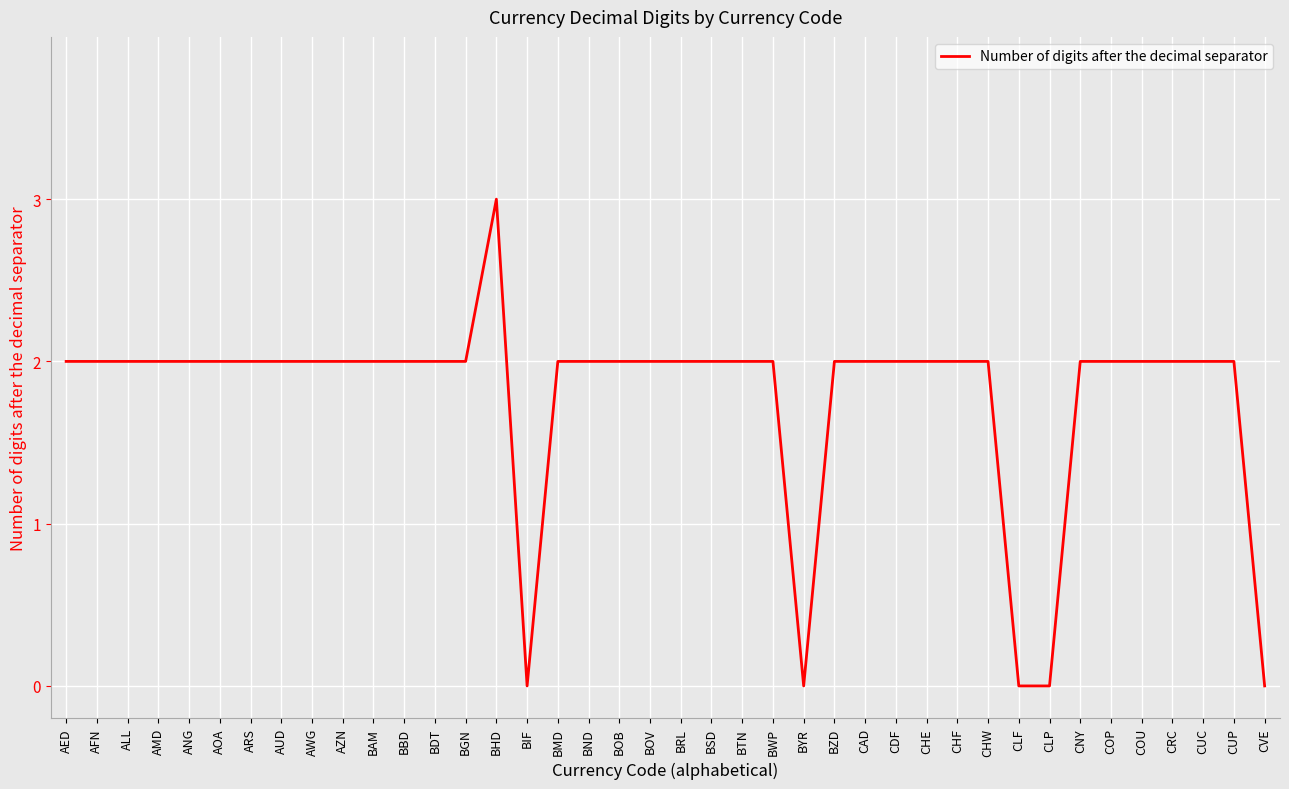

Reading left to right, extract all data points from this chart.

AED=2	AFN=2	ALL=2	AMD=2	ANG=2	AOA=2	ARS=2	AUD=2	AWG=2	AZN=2	BAM=2	BBD=2	BDT=2	BGN=2	BHD=3	BIF=0	BMD=2	BND=2	BOB=2	BOV=2	BRL=2	BSD=2	BTN=2	BWP=2	BYR=0	BZD=2	CAD=2	CDF=2	CHE=2	CHF=2	CHW=2	CLF=0	CLP=0	CNY=2	COP=2	COU=2	CRC=2	CUC=2	CUP=2	CVE=0